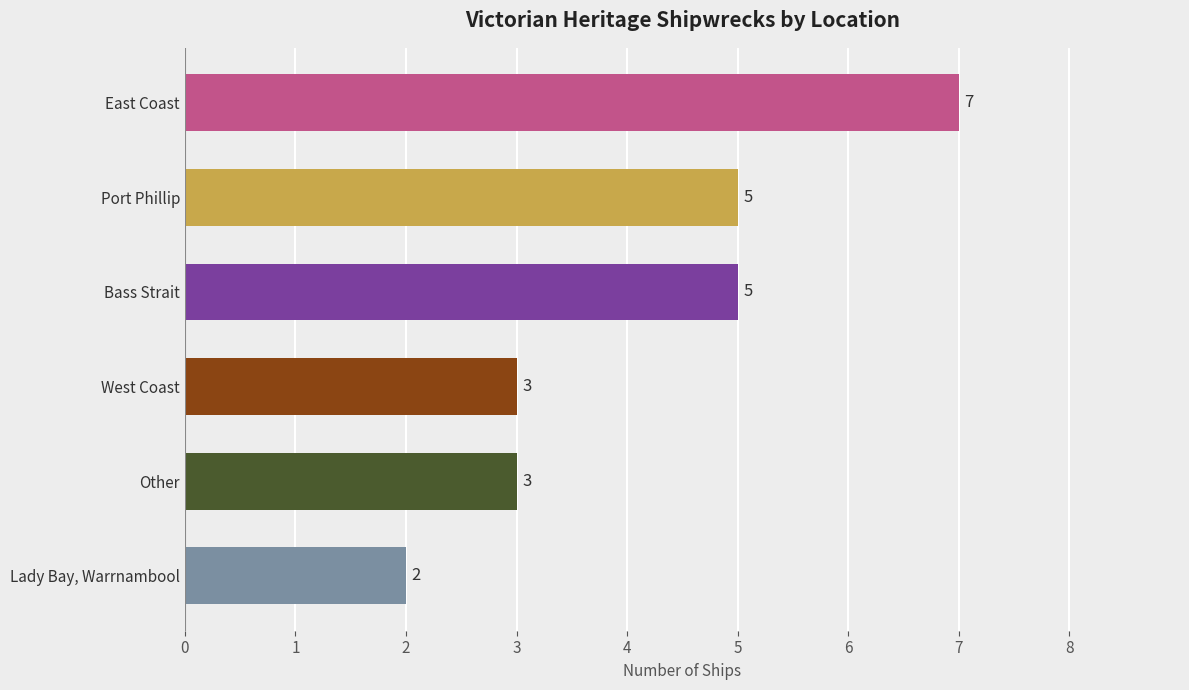

How many data points are less than 5?

3